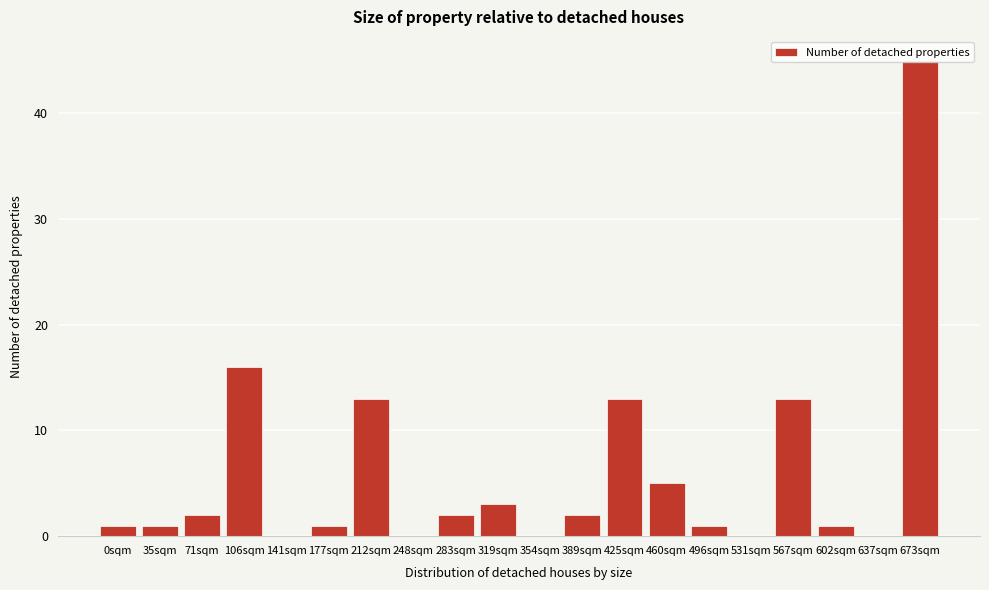

What is the greatest value displayed?

45